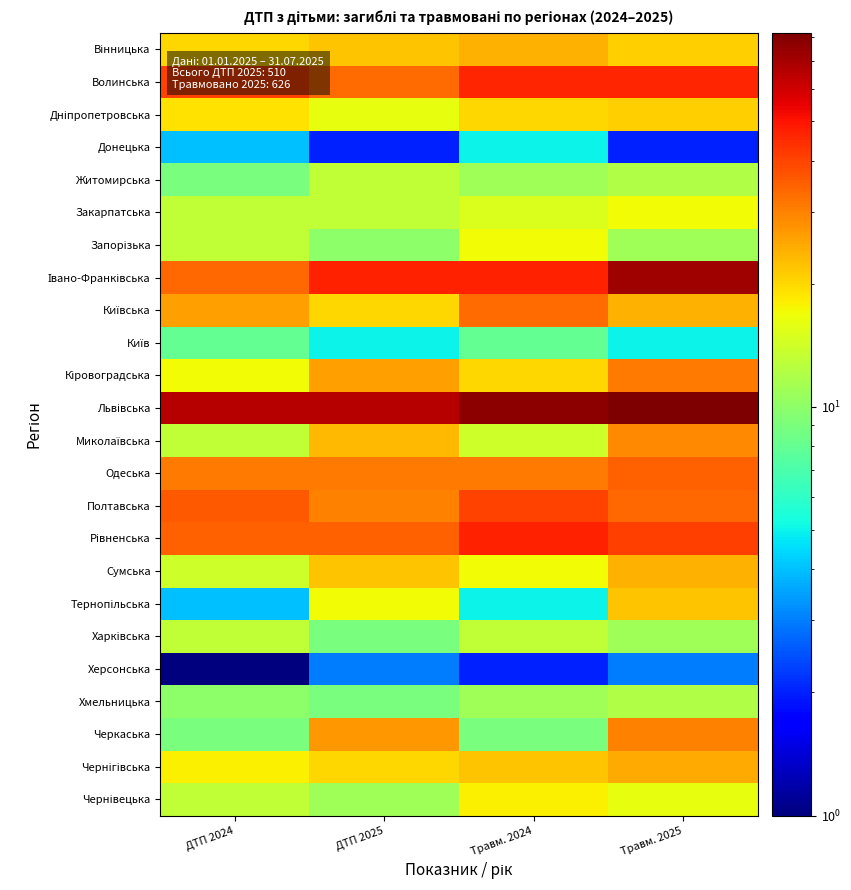

At which category is the sum across all series the highest?

Травм. 2025